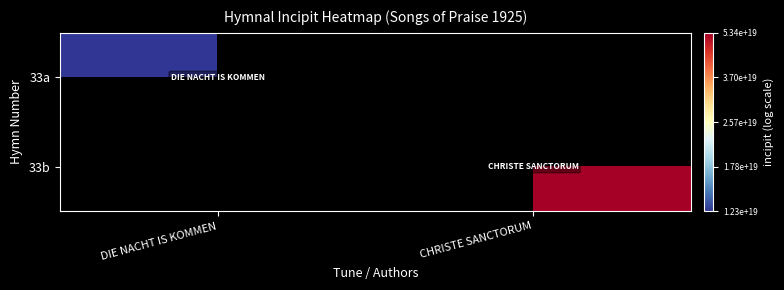

At which category is the sum across all series the highest?

CHRISTE SANCTORUM